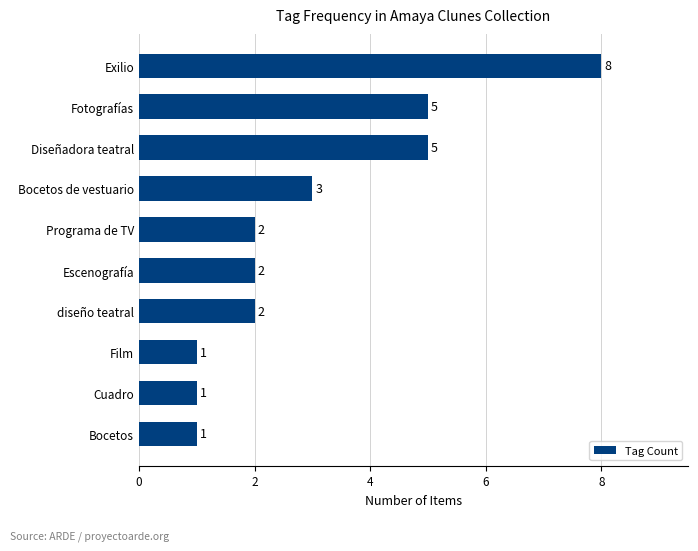

Approximately how many times larger is the value at Bocetos de vestuario compared to diseño teatral?

1.5